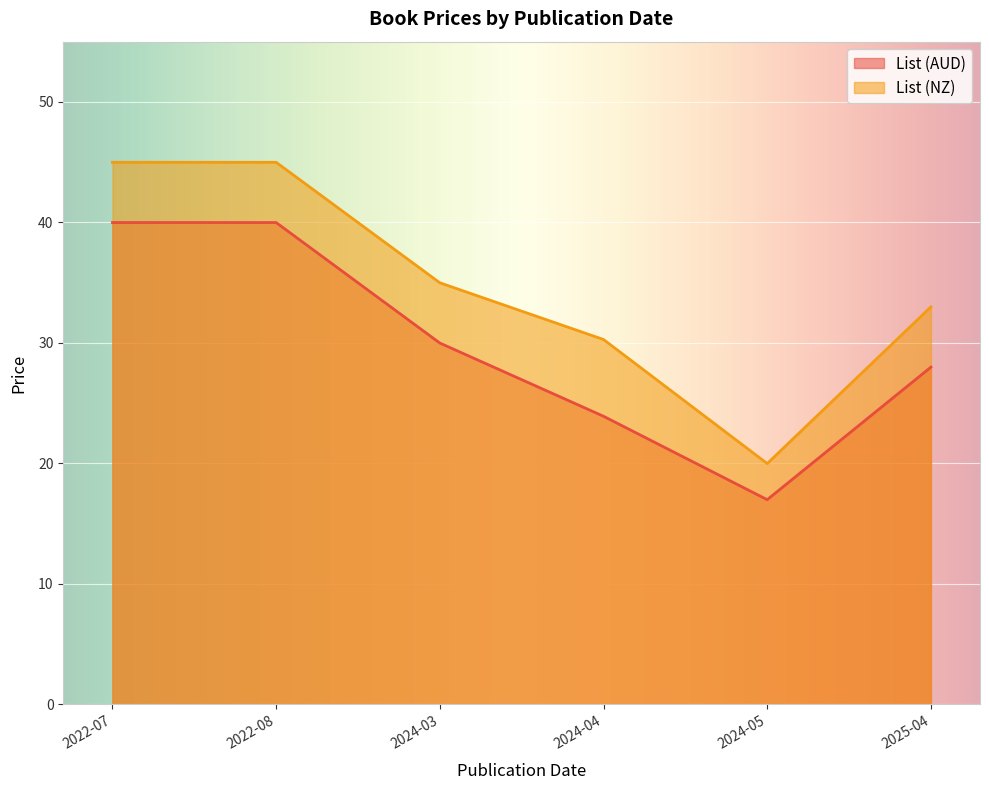

Does the chart display data point markers on the line(s)?

No